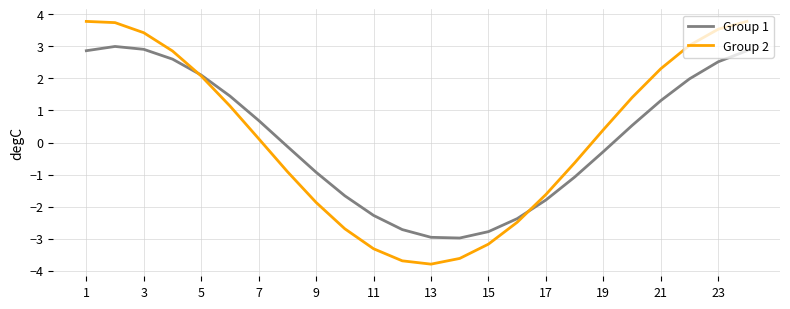

Which series has the widest spread of values?

Group 2